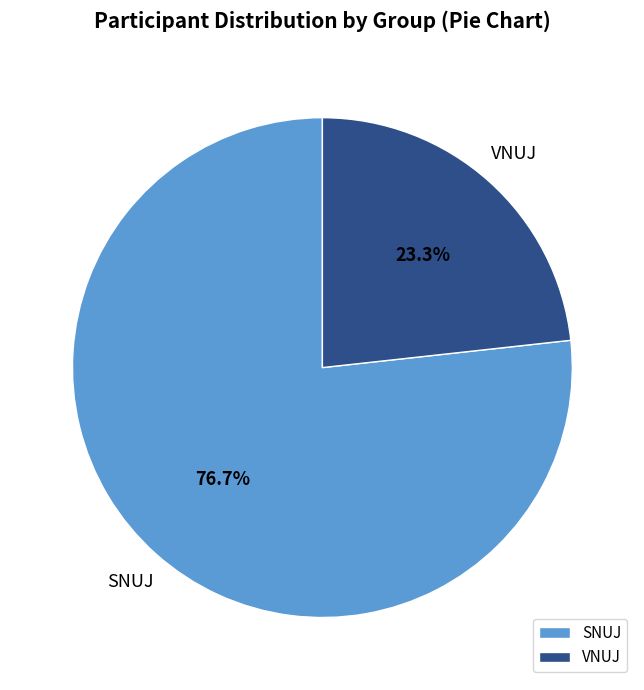

Which slice represents more than half of the pie?

SNUJ